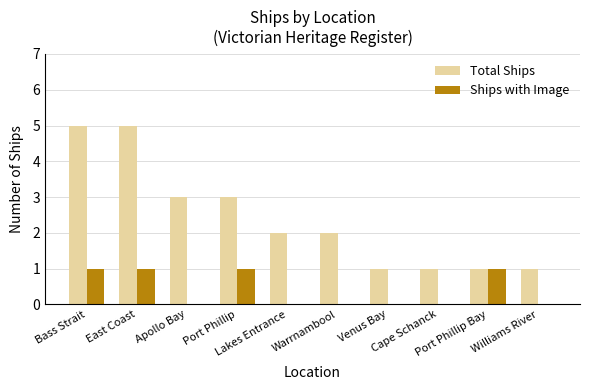

Which series has the largest total across all categories?

Total Ships